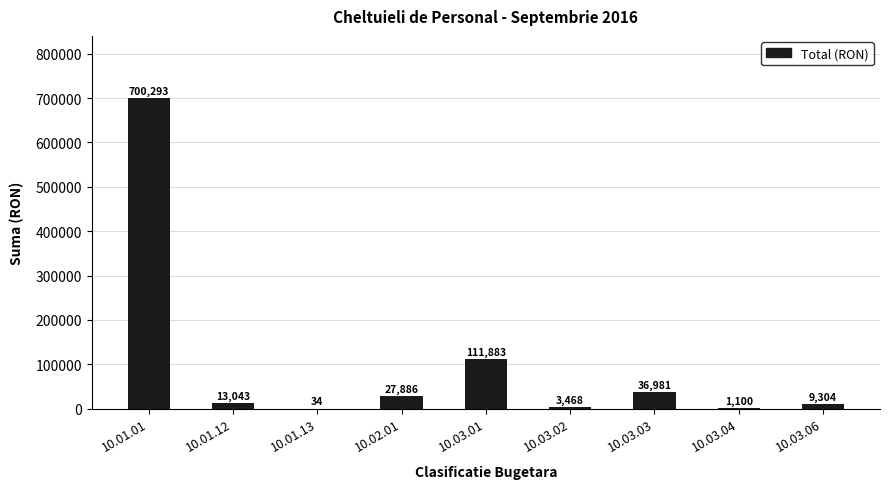

What value does the data have at 10.01.01?

700293.0